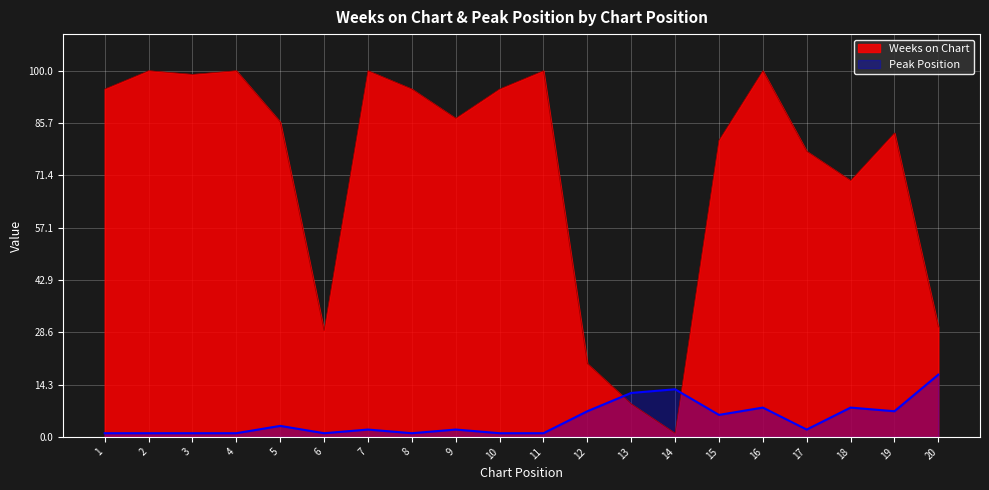

What is the lowest value of the Weeks on Chart series?

1